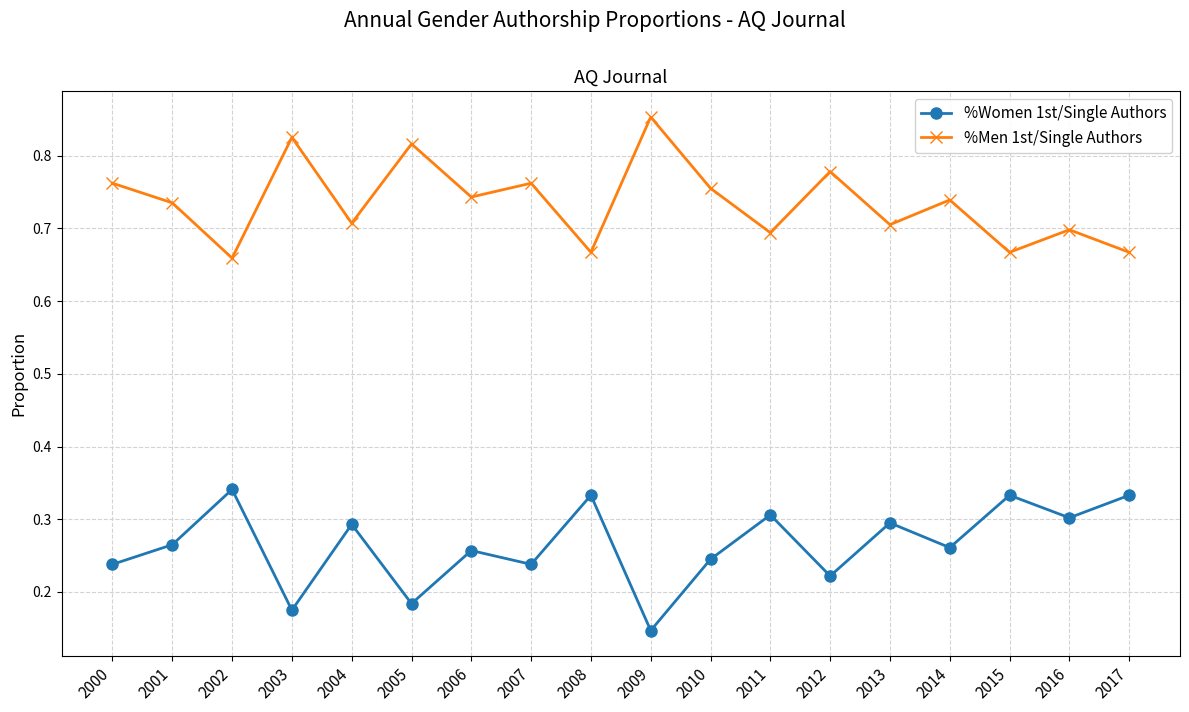

What is the total value across all series at 2003?

1.0